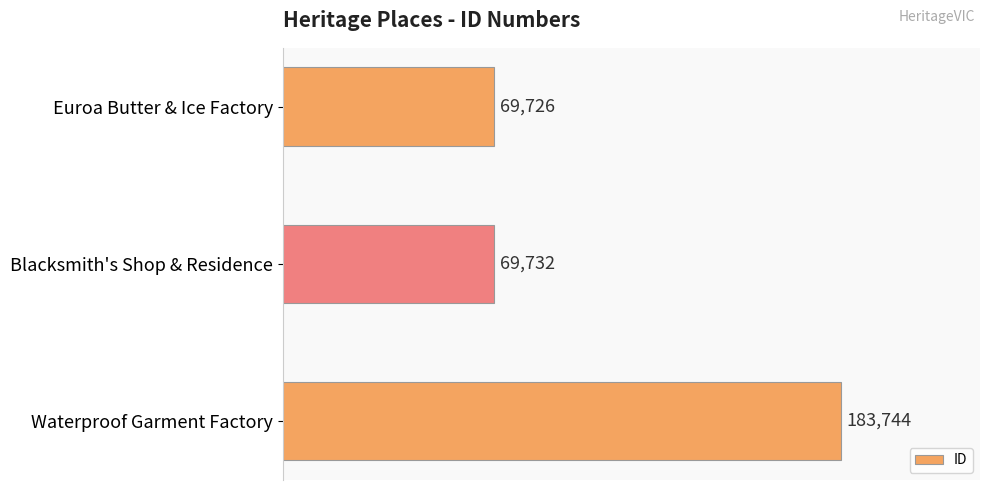

What is the sum of all values?

323202